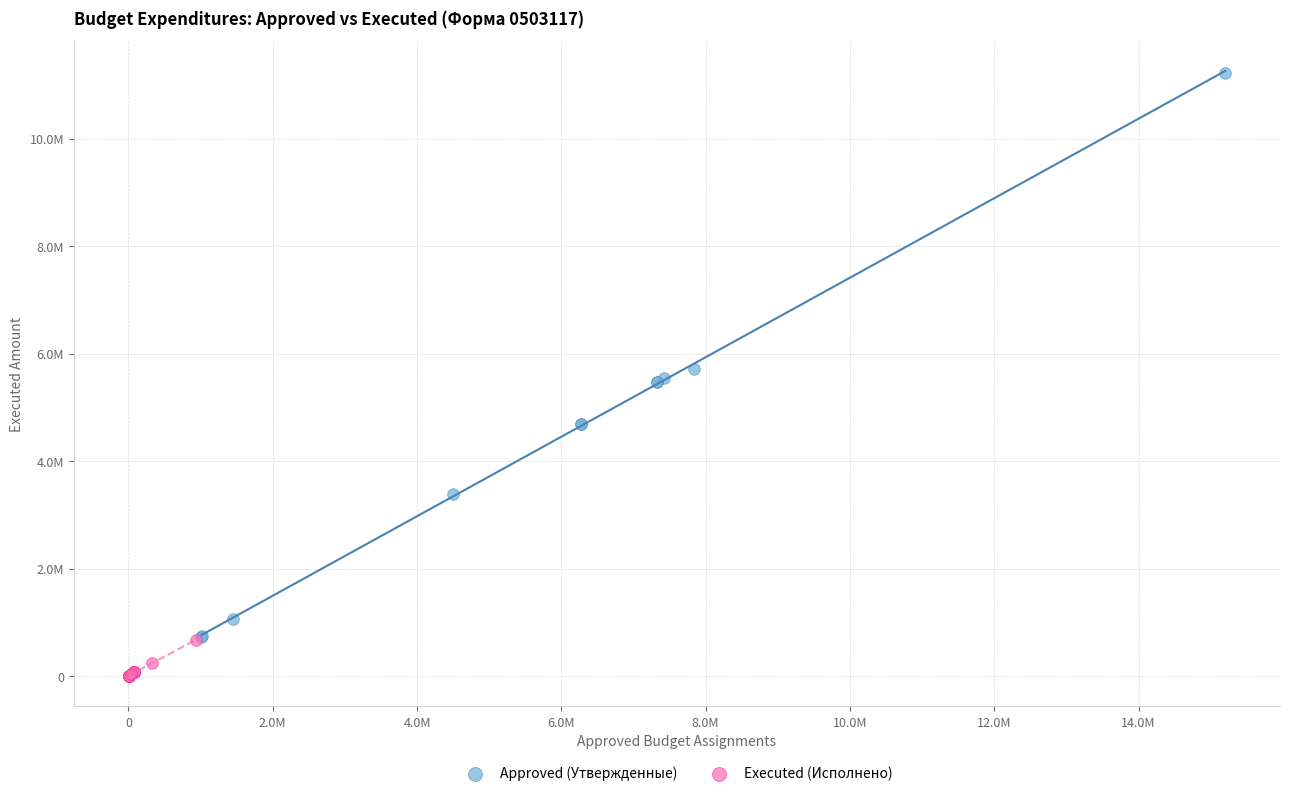

What are all the series names shown in the legend?

Approved (Утвержденные), Executed (Исполнено)